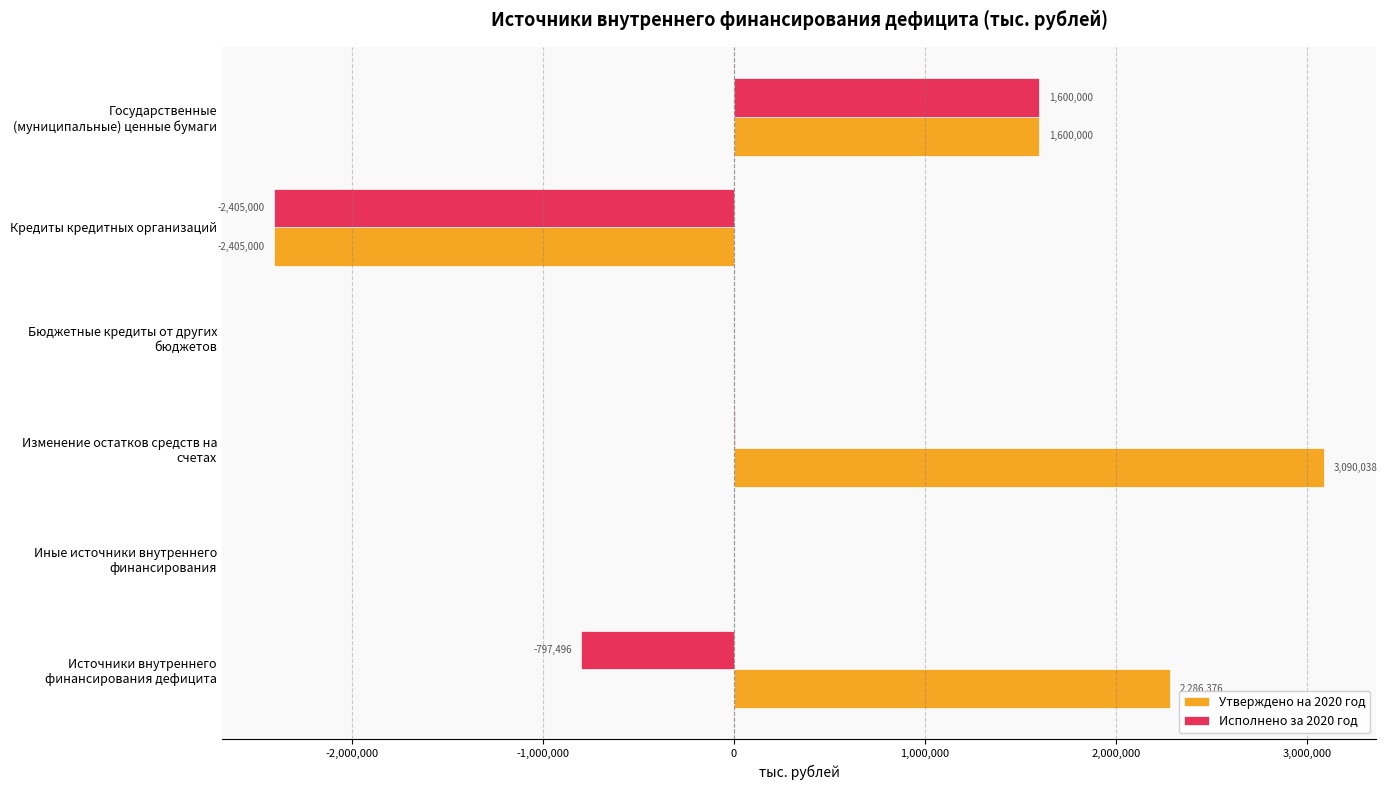

True or false: Утверждено на 2020 год has a value of -2405000.0 at Кредиты кредитных организаций.

True